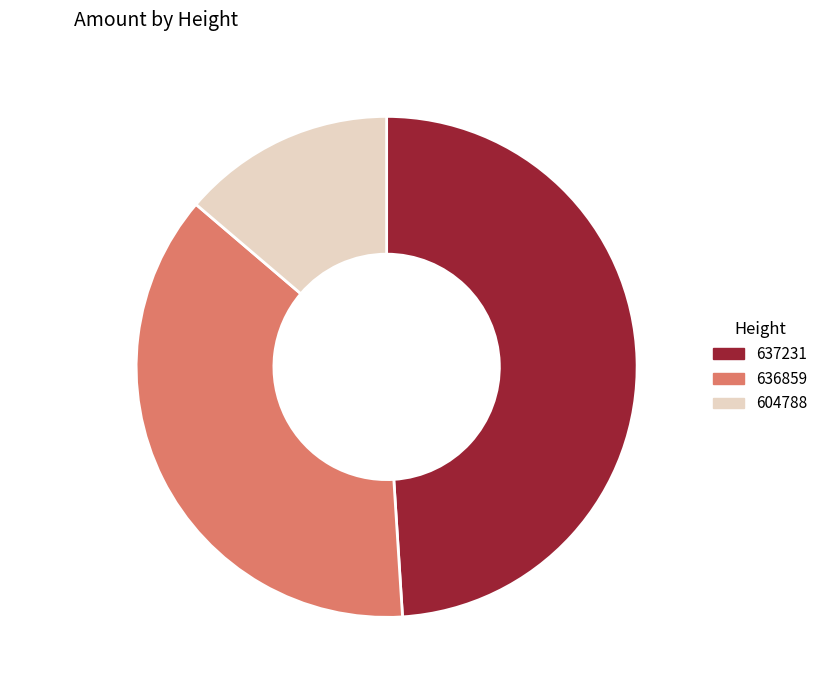

Which slice is the largest?

Height-637231 49.0%